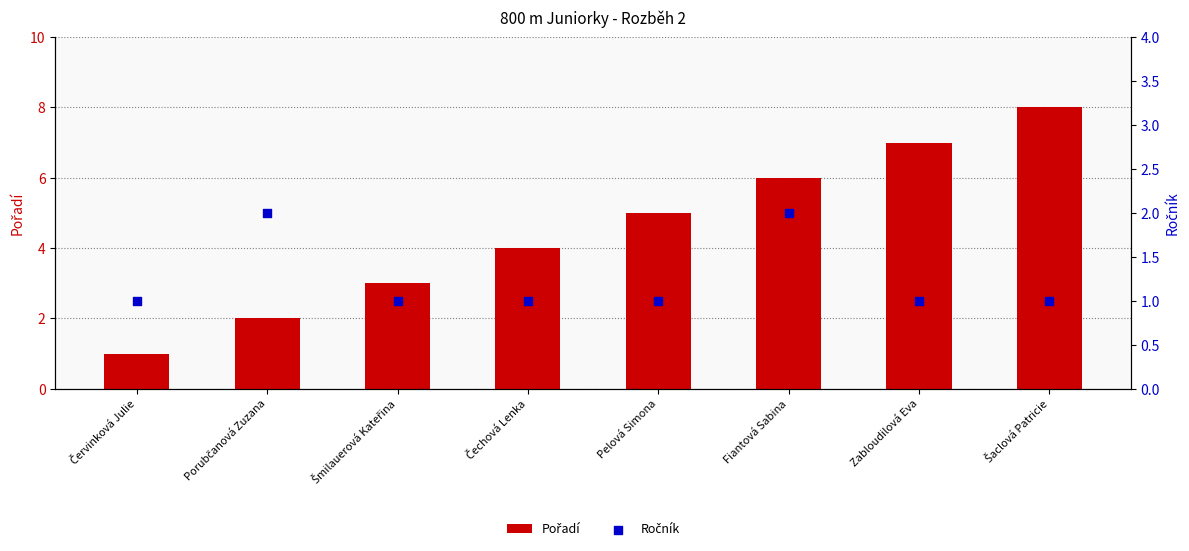

At which category is the sum across all series the highest?

Šaclová Patricie